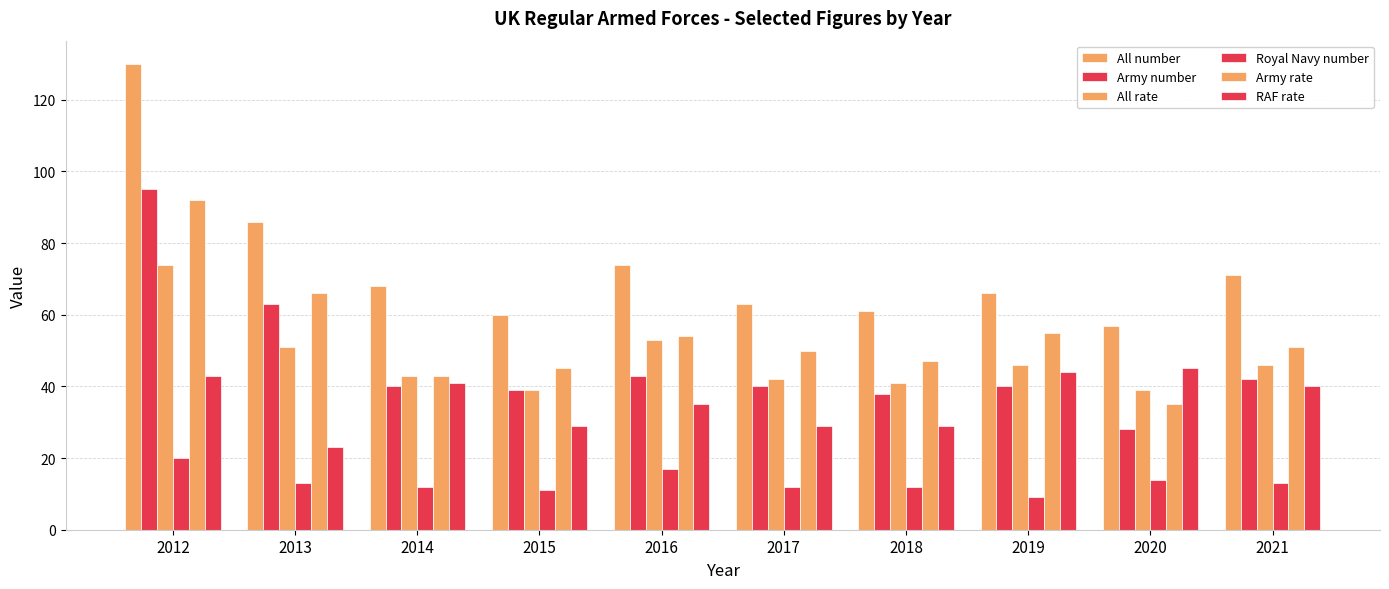

What is the difference between the maximum and minimum values in the RAF rate series?

22